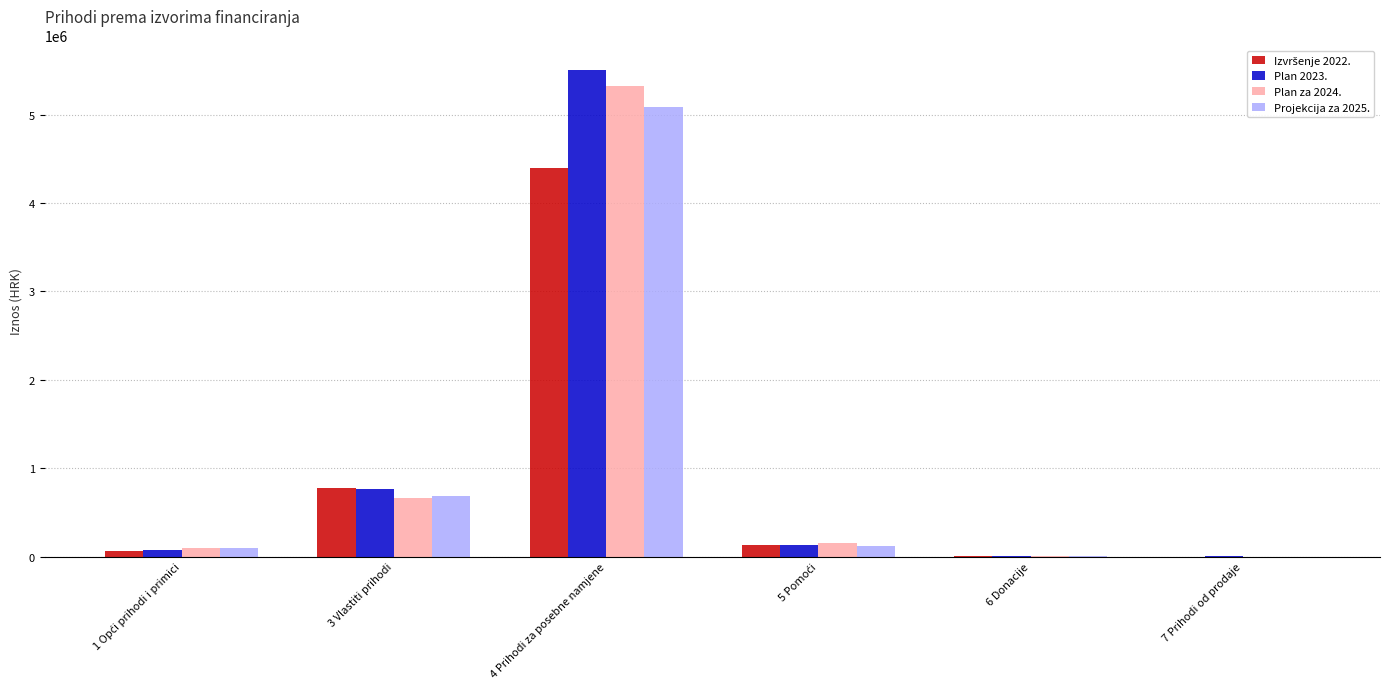

How many groups of bars are there?

6